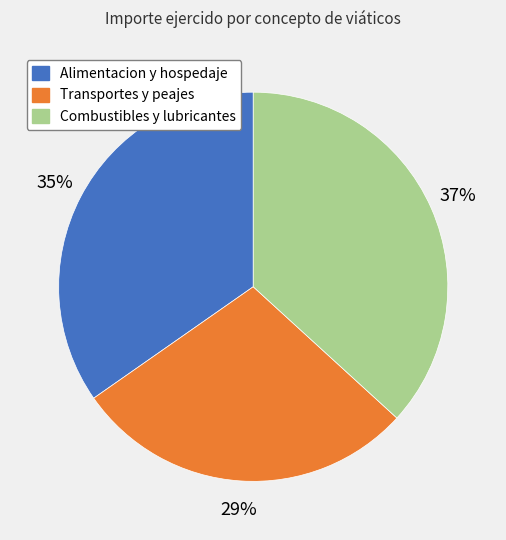

Rank the categories by value from highest to lowest.

Combustibles y lubricantes, Alimentacion y hospedaje, Transportes y peajes